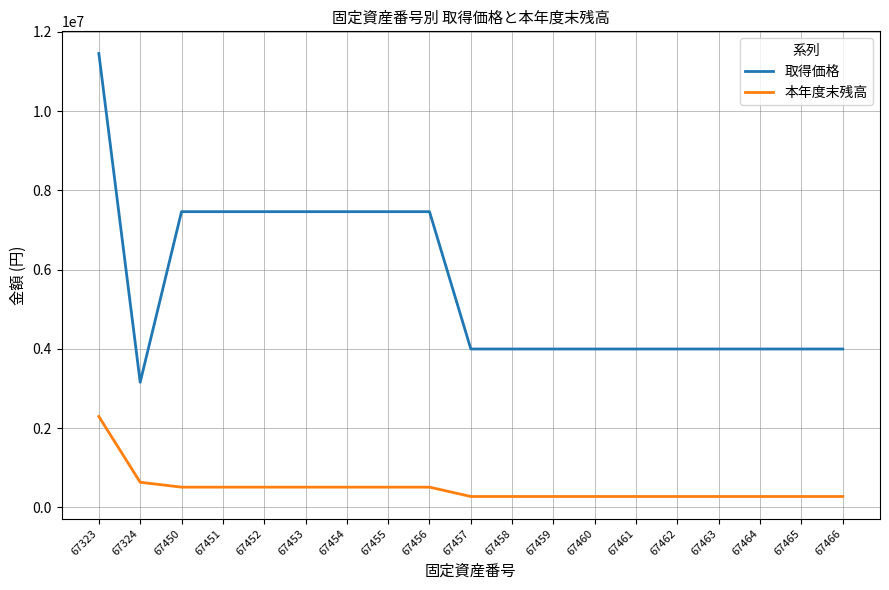

True or false: 取得価格 and 本年度末残高 cross at least once.

False